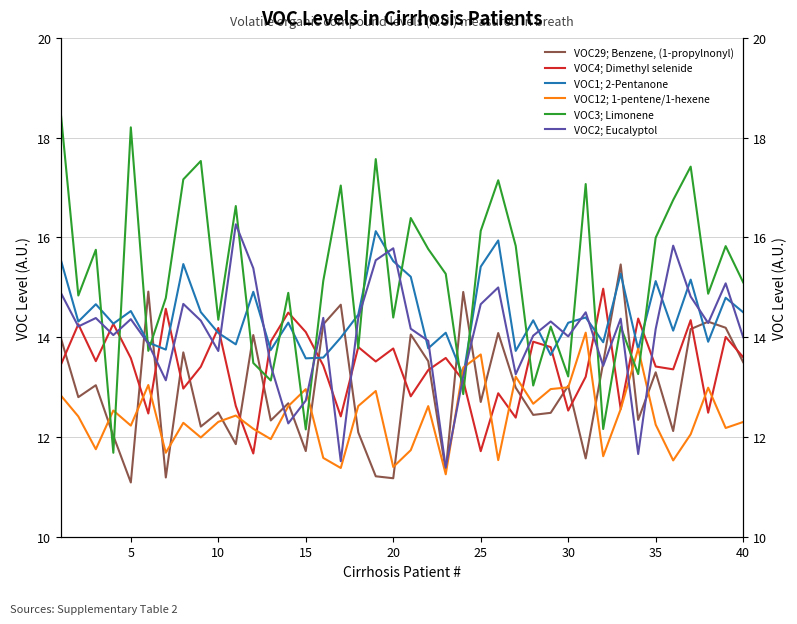

What is the sum of all VOC12; 1-pentene/1-hexene values?

496.4